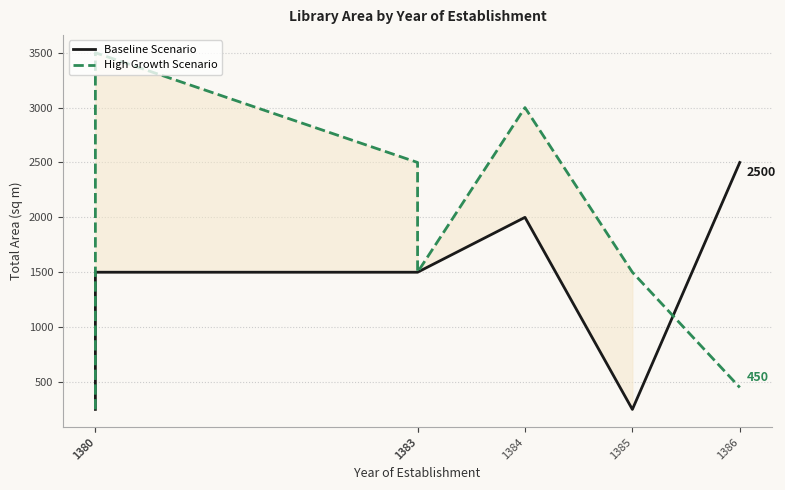

What is the maximum value for Baseline Scenario?

2500